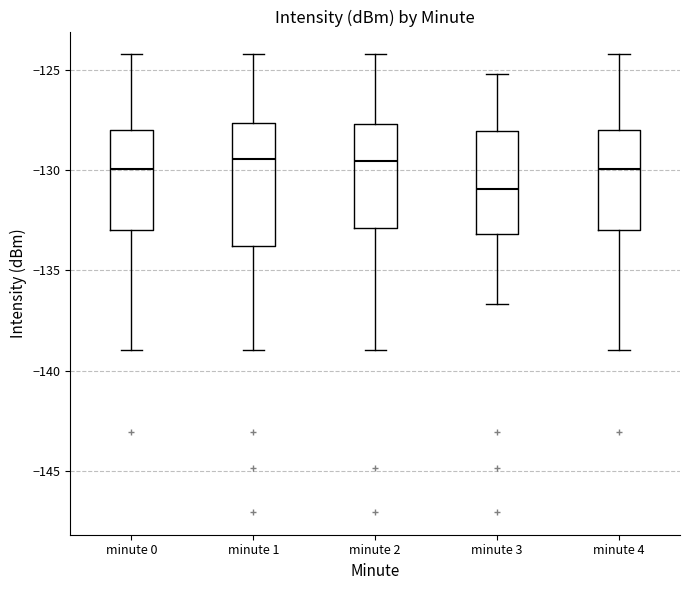

Which box is the tallest, from its lower edge to its upper edge?

minute 1